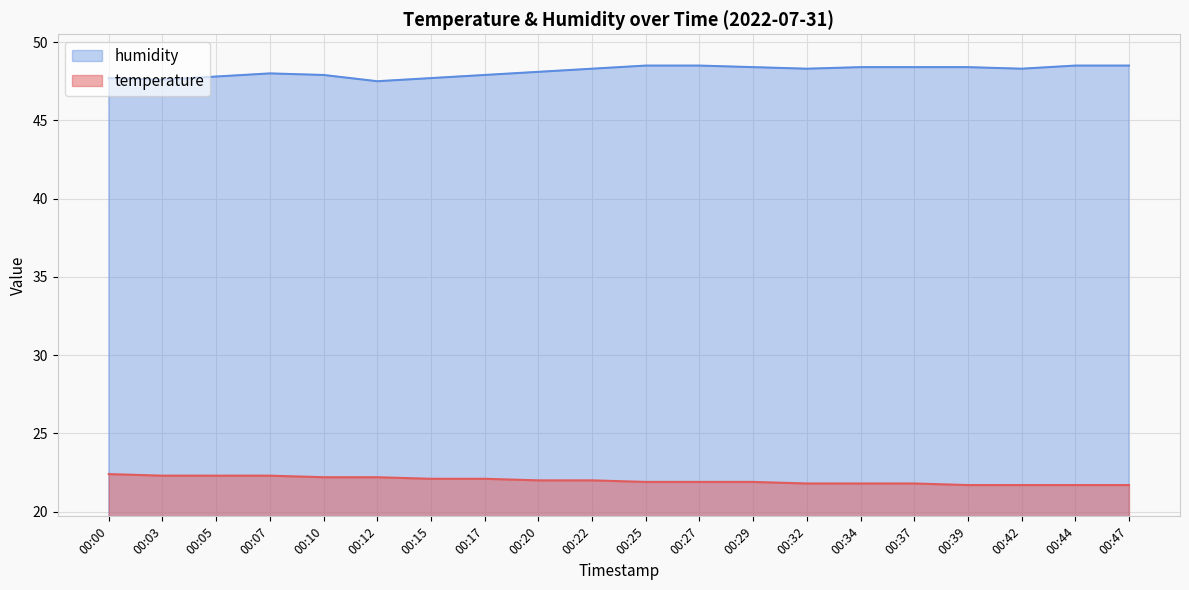

True or false: humidity and temperature intersect in this chart.

False